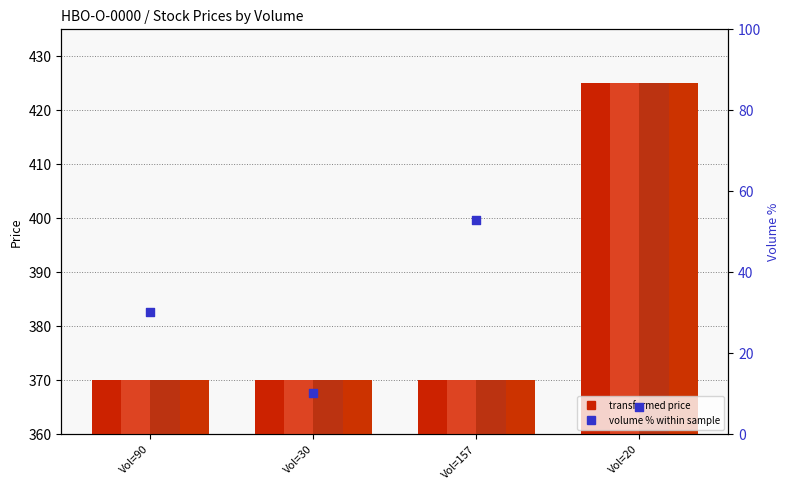

What is the total value across all series at Vol=90?

1510.3